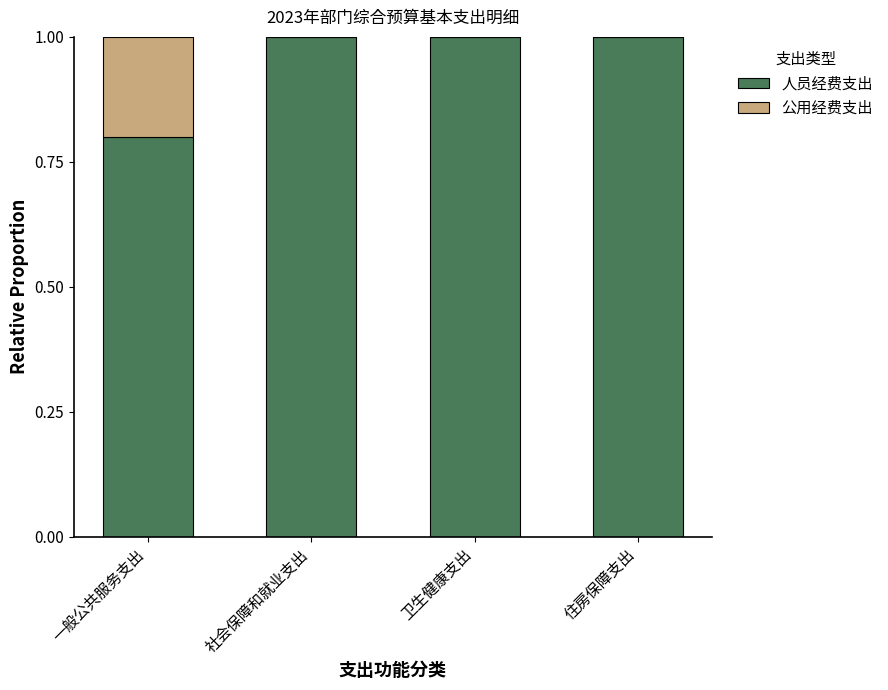

Are the bars horizontal?

No